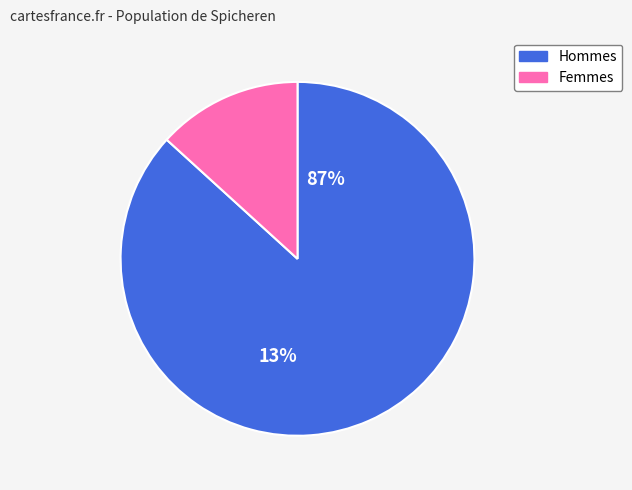

The F slice represents 13% of the pie. True or false?

True